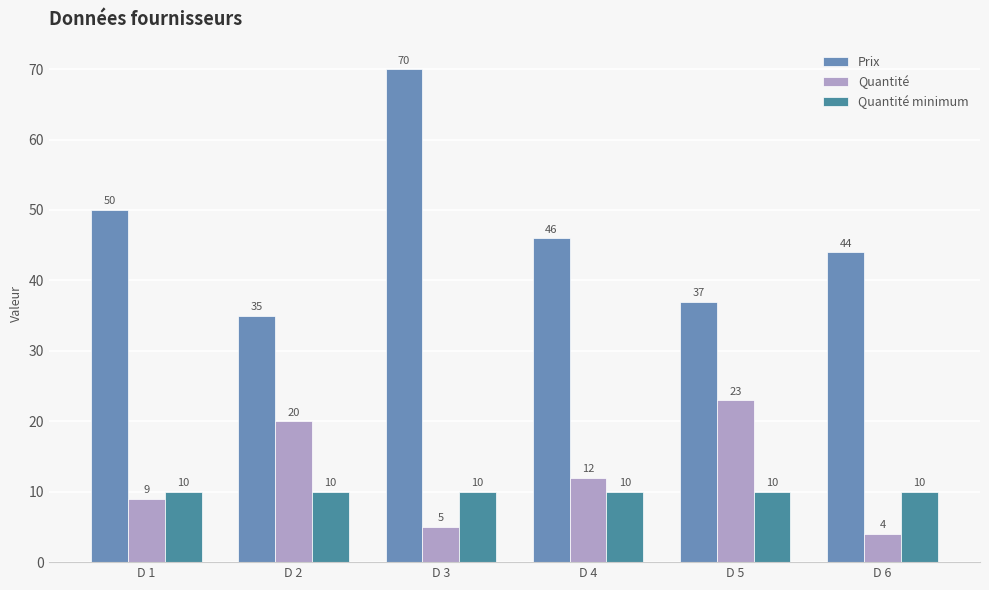

What is the sum of the Quantité minimum values at D 3 and D 4?

20